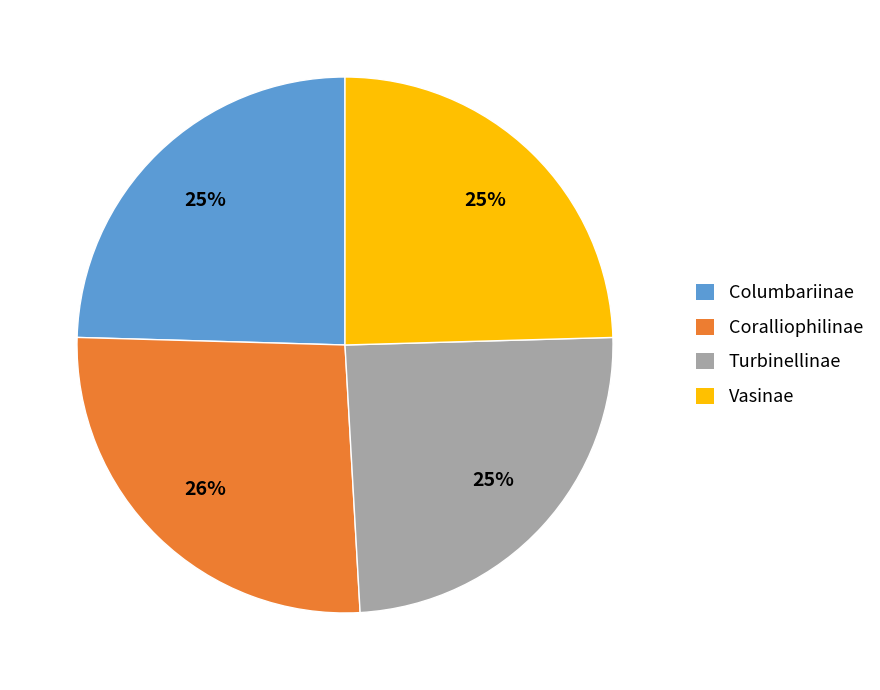

How many segments does this pie chart have?

4